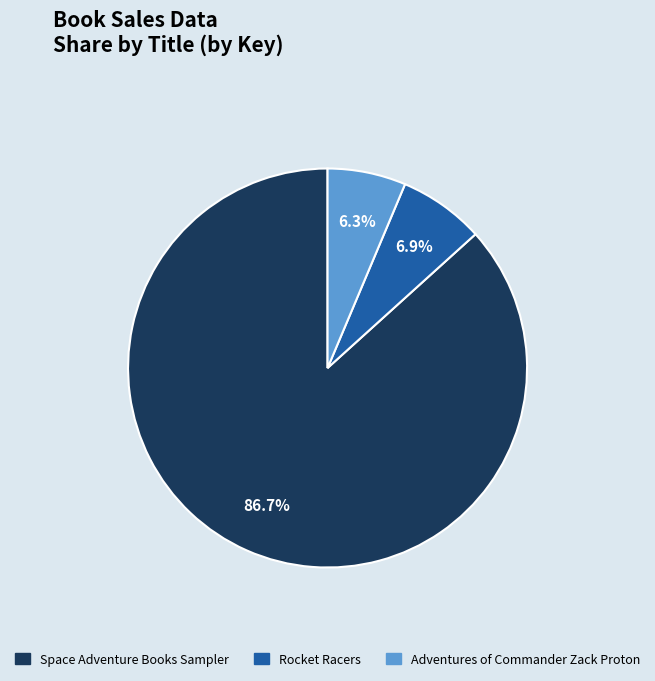

What is the ratio of the value at Rocket Racers to the value at Space Adventure Books Sampler?

0.1